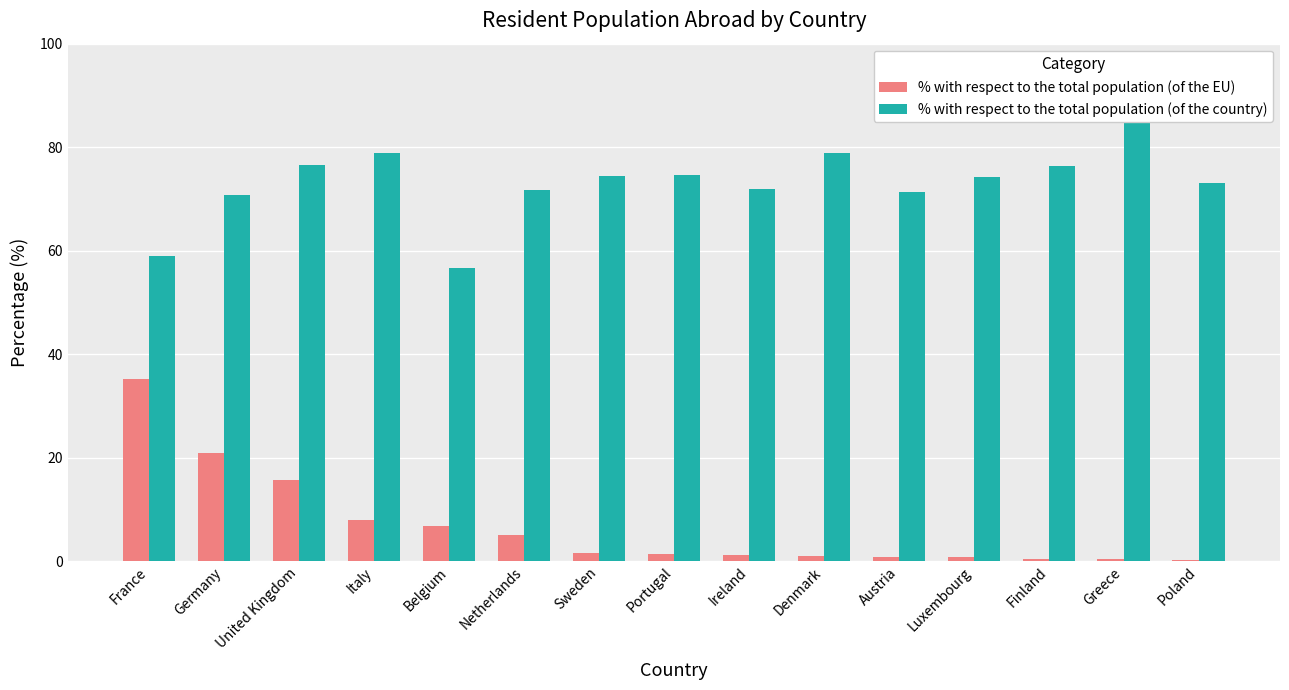

The value of % with respect to the total population (of the EU) at Ireland is 2.2. True or false?

False